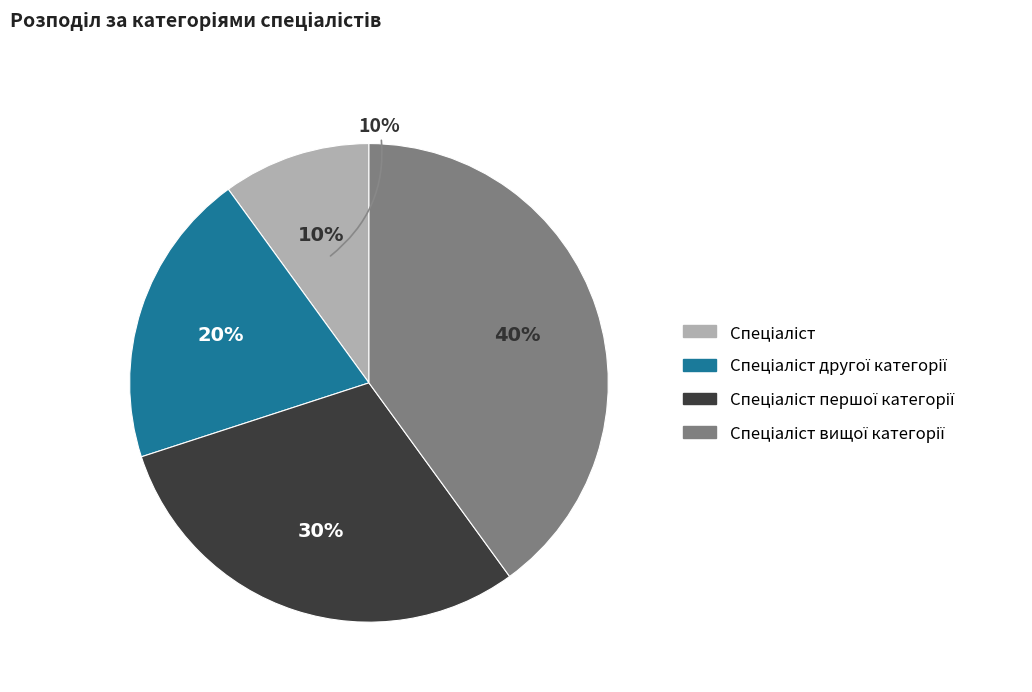

To the nearest percent, what is the combined percentage of Спеціаліст and Спеціаліст вищої категорії?

50%